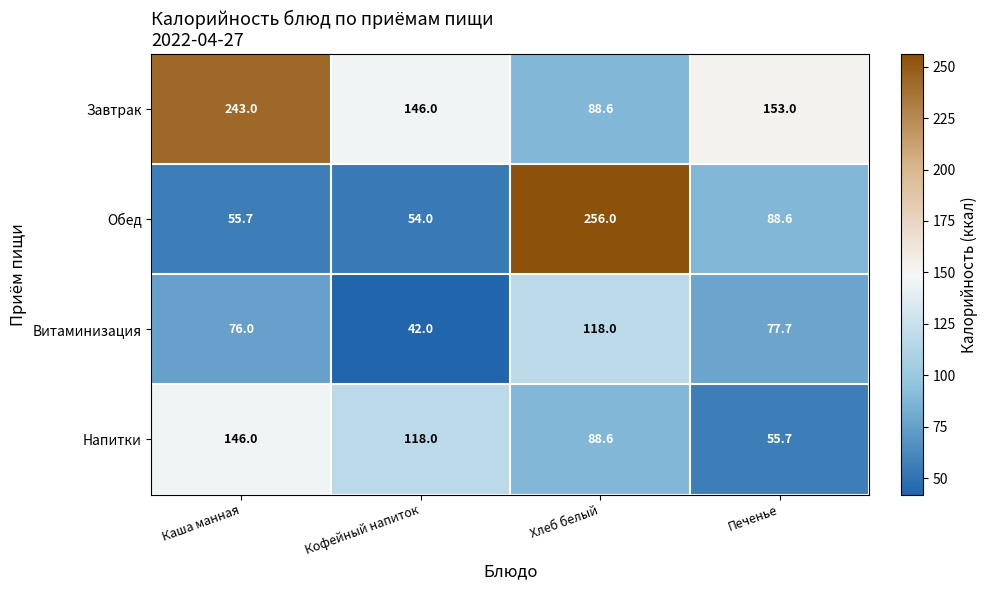

True or false: Завтрак has a value of 153.0 at Печенье.

True